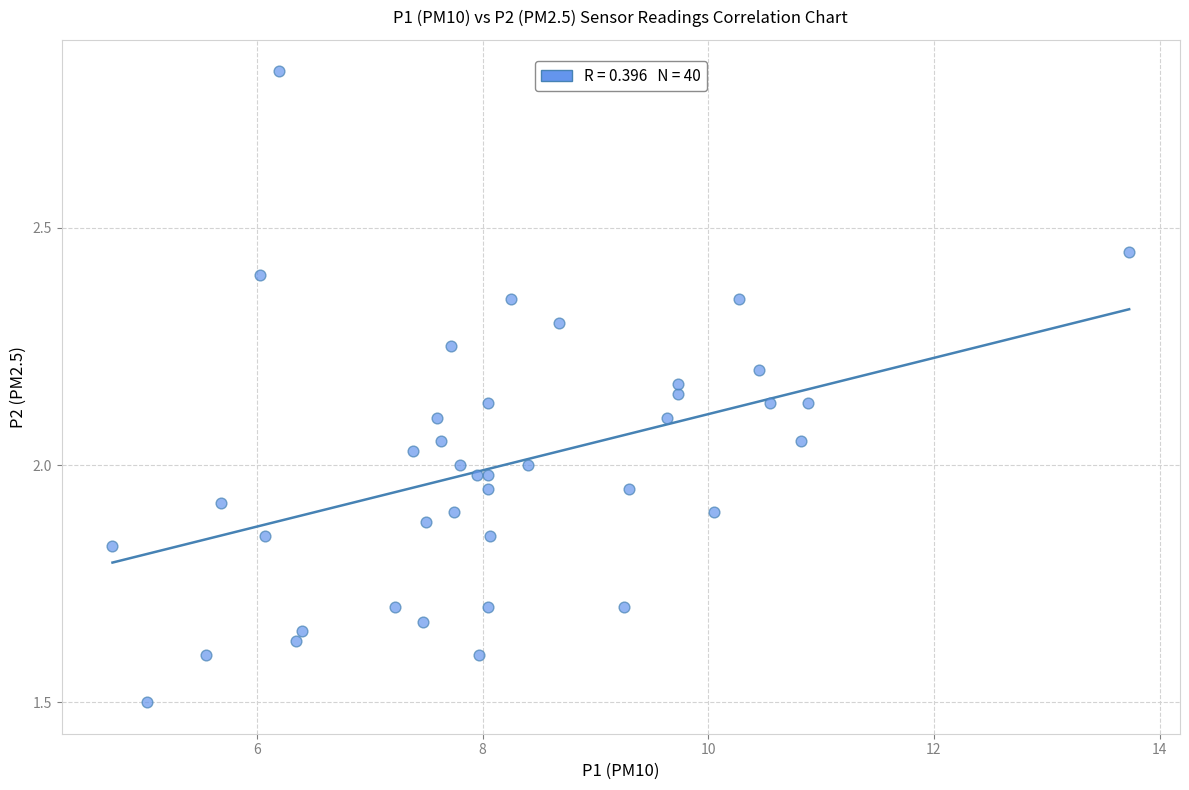

What is the range of Y values (max minus min)?

1.3